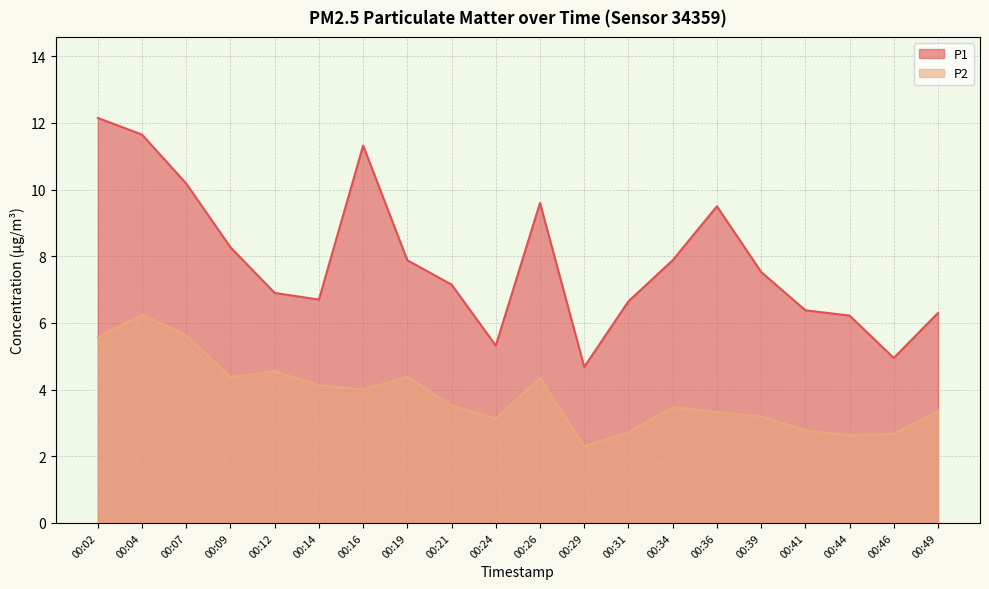

What is the difference between the highest and lowest values at 00:09?

3.9